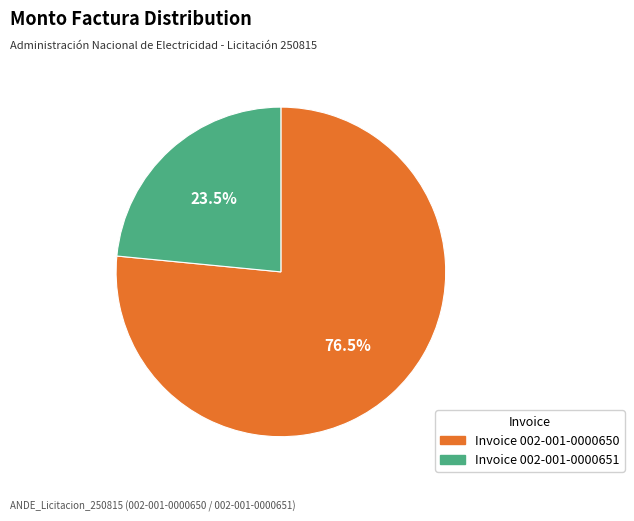

Count the number of slices in the pie.

2